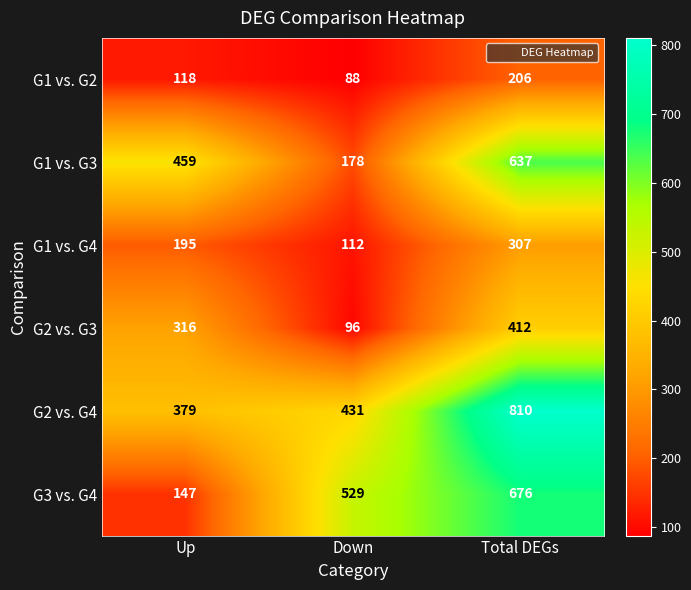

What is the difference between the maximum and minimum values in the G2 vs. G3 series?

316